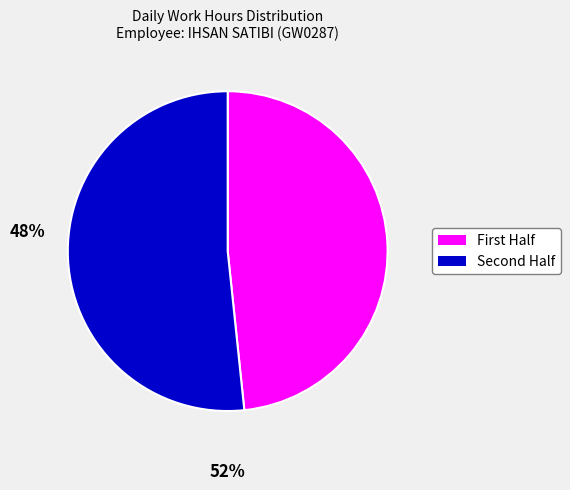

Is there any slice that represents more than half of the pie?

Yes